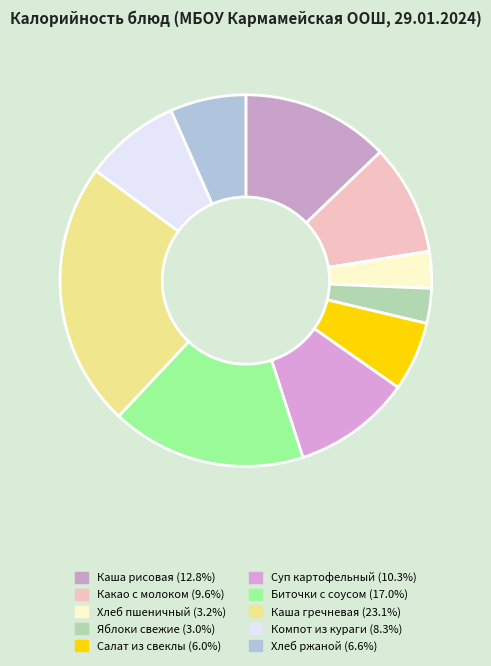

Is there a majority slice in this chart?

No